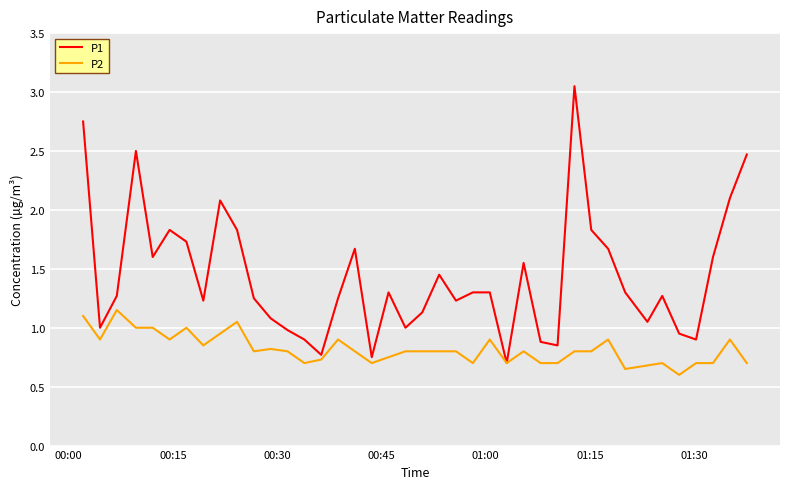

What is the minimum value shown in the chart?

0.6